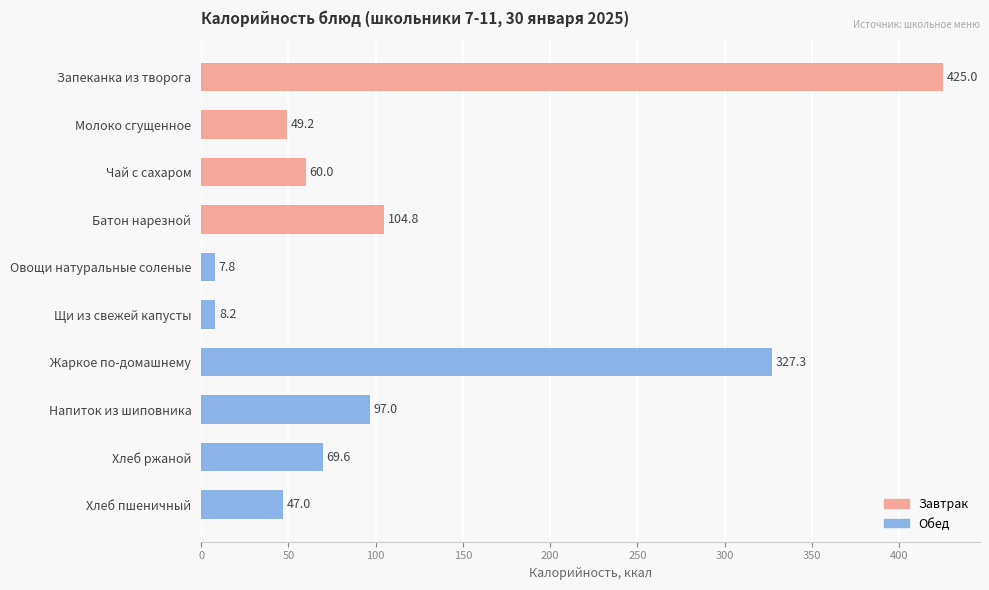

What is the label of the 6th bar from the bottom?

Овощи натуральные соленые